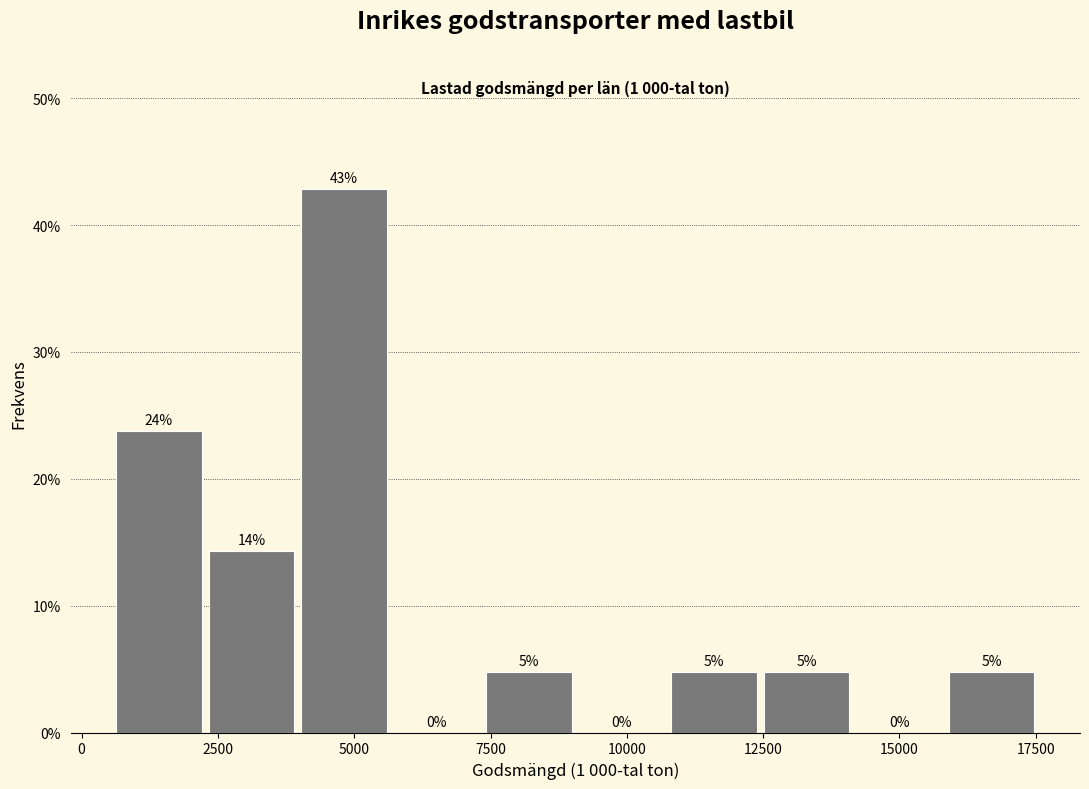

Around what value on the x-axis is the tallest bar? Give the approximate position of its centre, as read against the axis.

5000